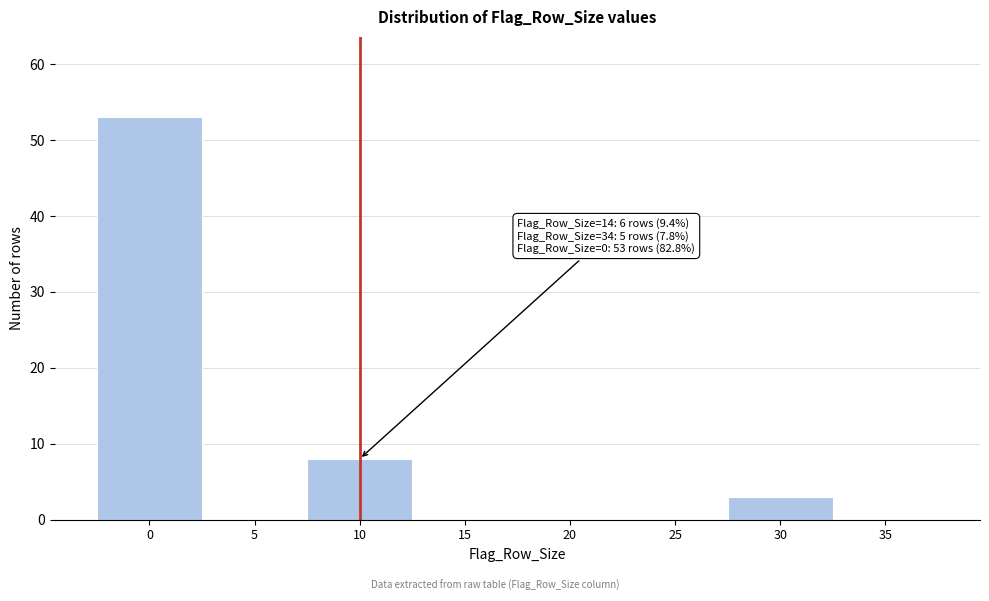

Reading left to right, transcribe all the data shown in this chart.

0=53	5=0	10=8	15=0	20=0	25=0	30=3	35=0